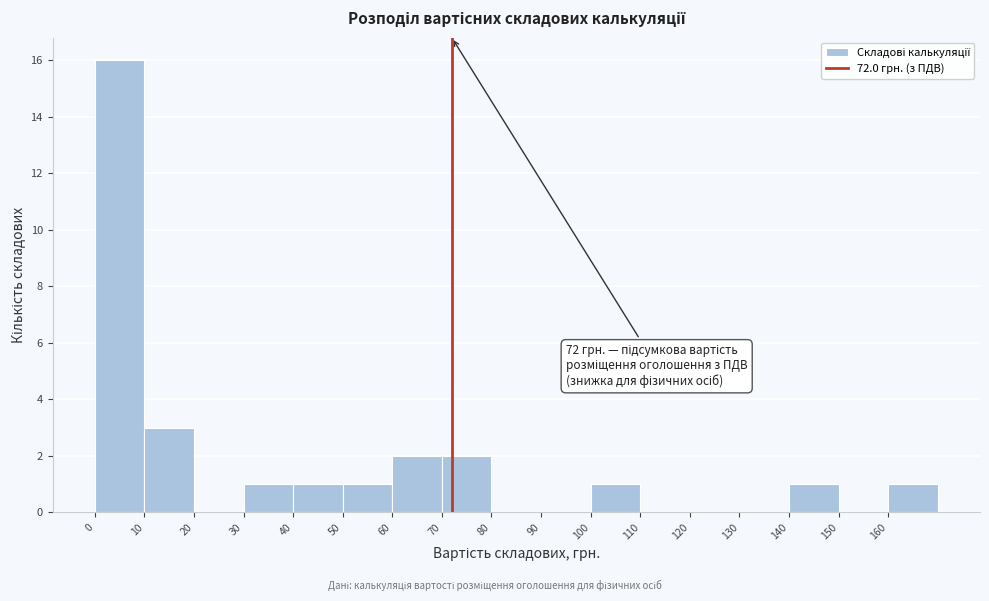

Which range on the x-axis has the tallest bar?

0 to 10